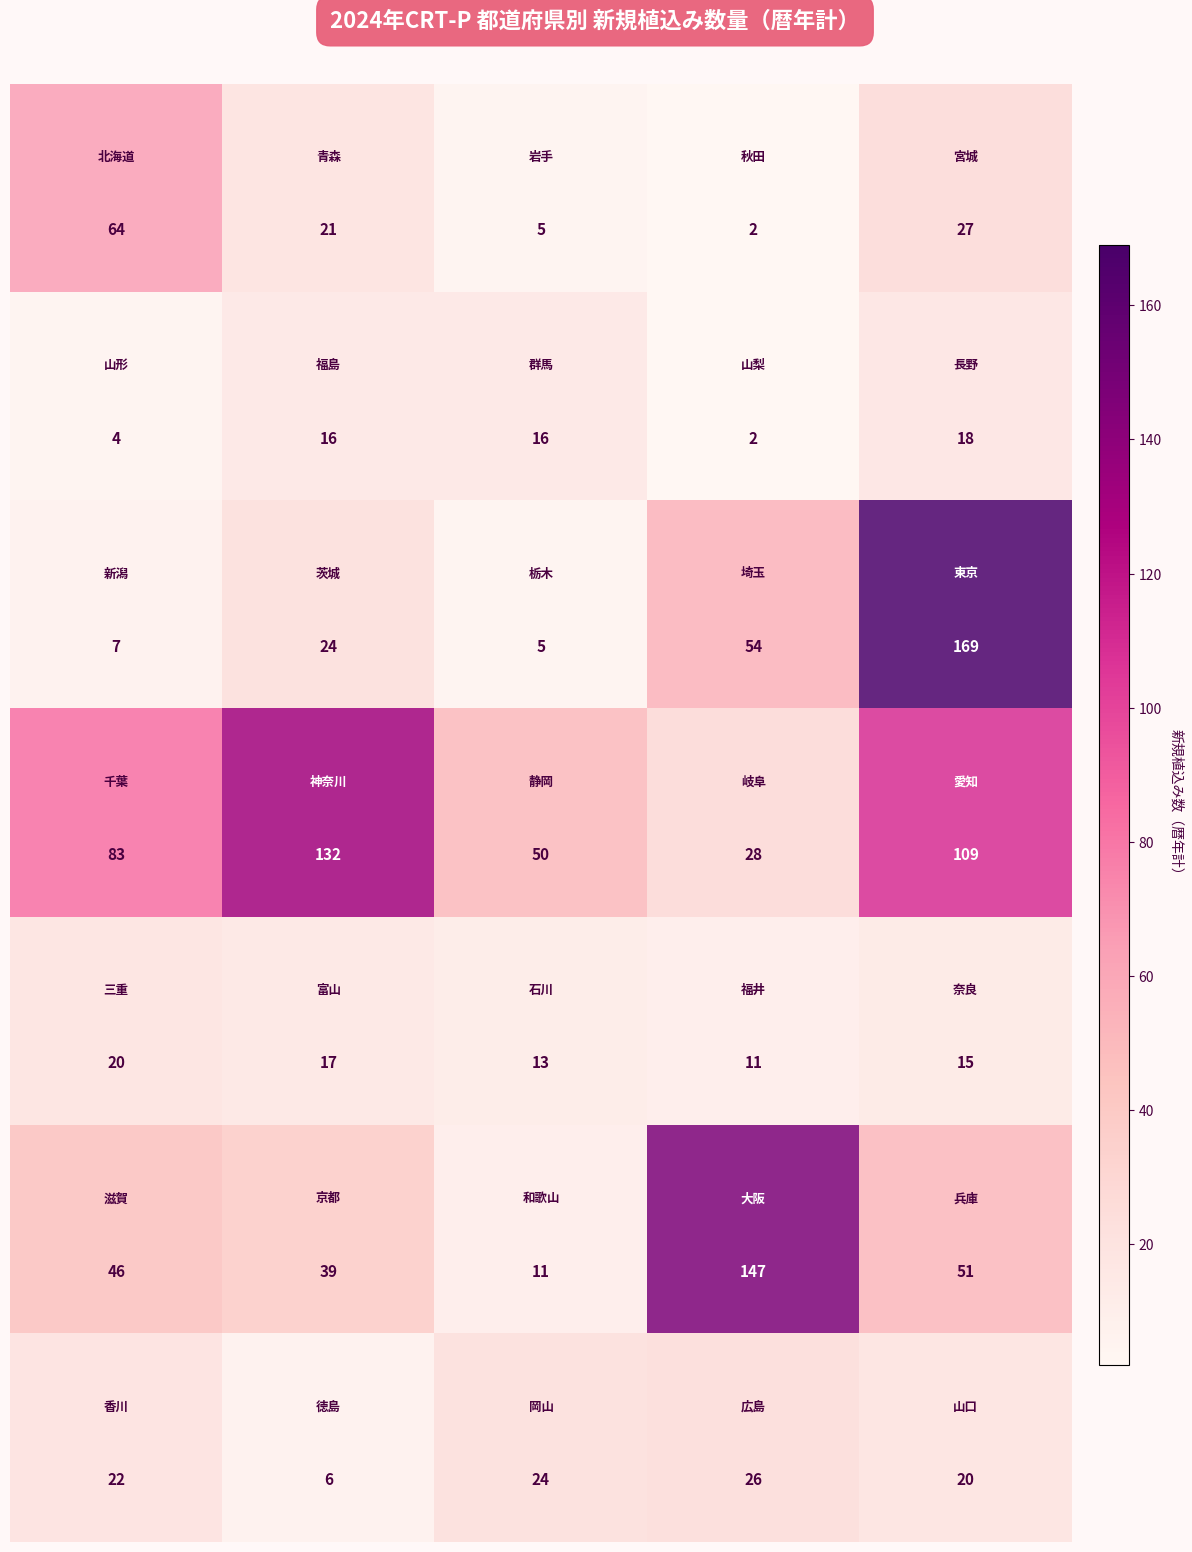

What is the greatest value displayed?

169